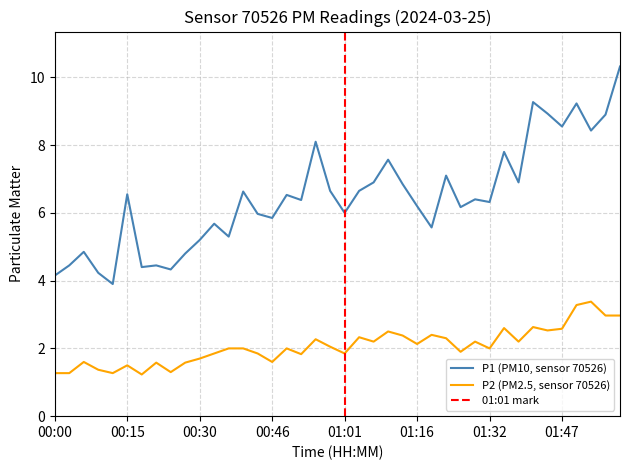

How many interior local valleys does the P2 series have?

12